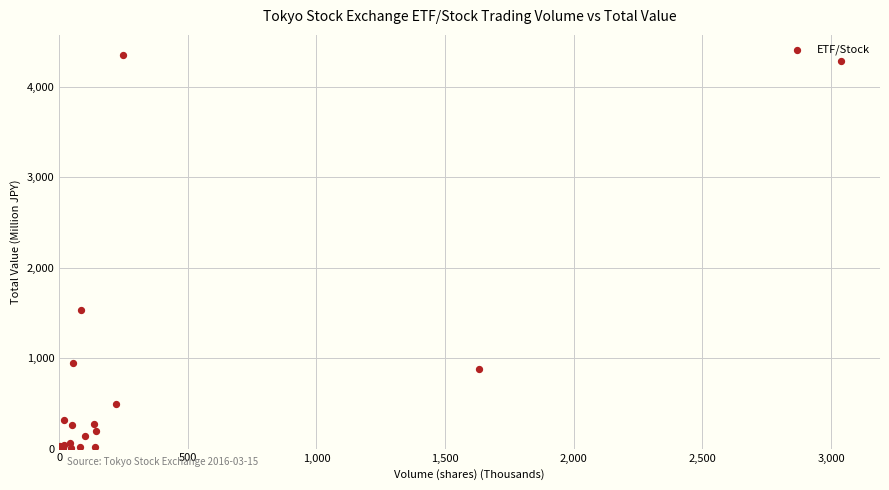

What Y value in the scatter plot is closest to 2178?

1527.4